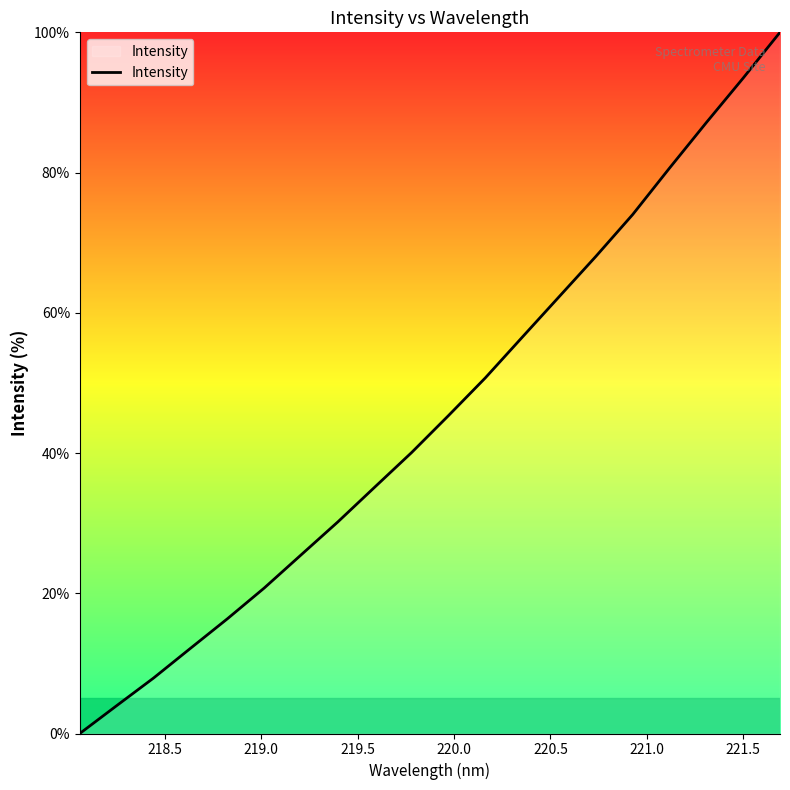

Does the chart display data point markers on the line(s)?

No